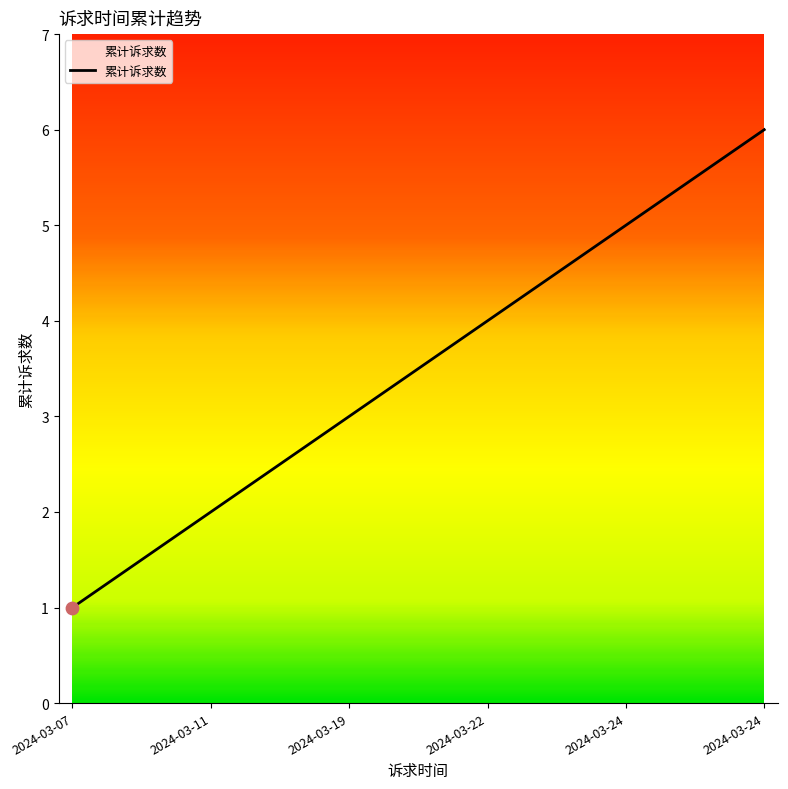

Which has a higher value, 2024-03-11 or 2024-03-07?

2024-03-11